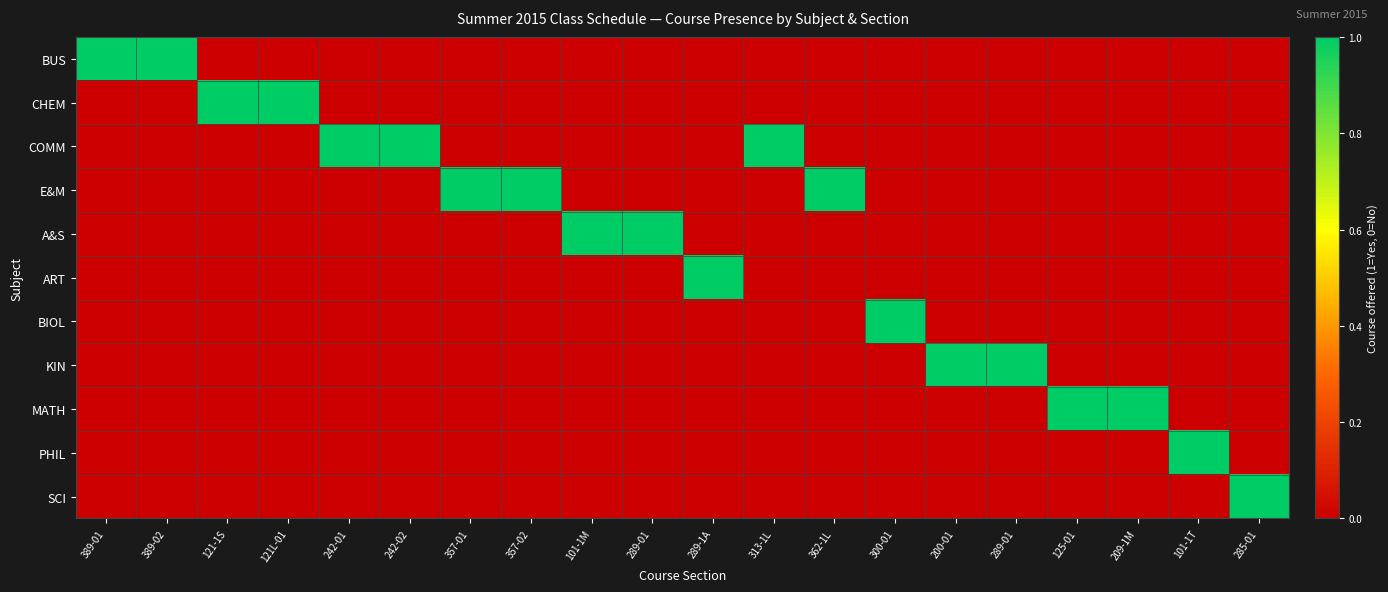

Which category has the lowest value across all series?

121-1S